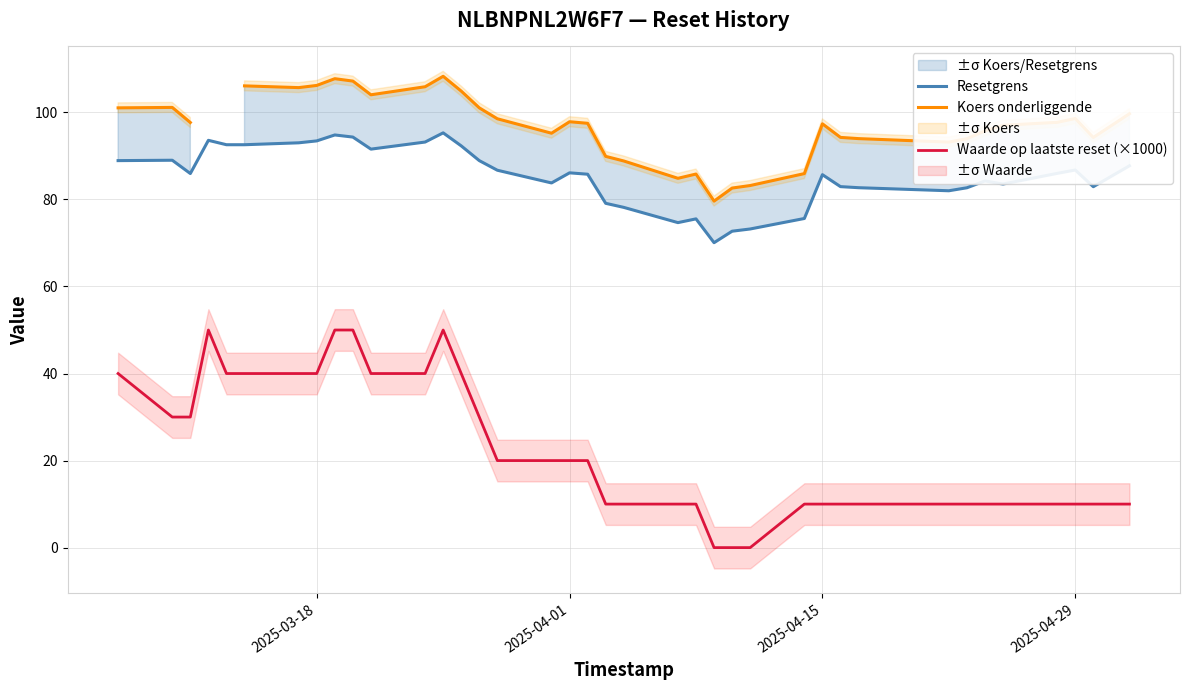

True or false: Waarde op laatste reset (×1000) and Resetgrens intersect in this chart.

False